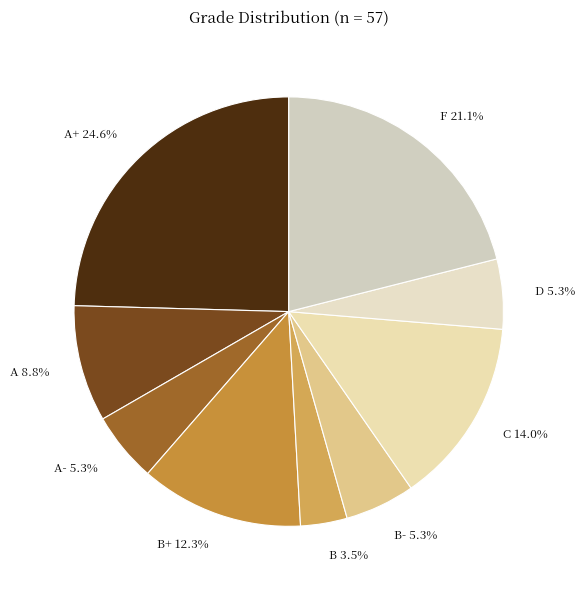

Which has a higher value, A+ 24.6% or D 5.3%?

A+ 24.6%